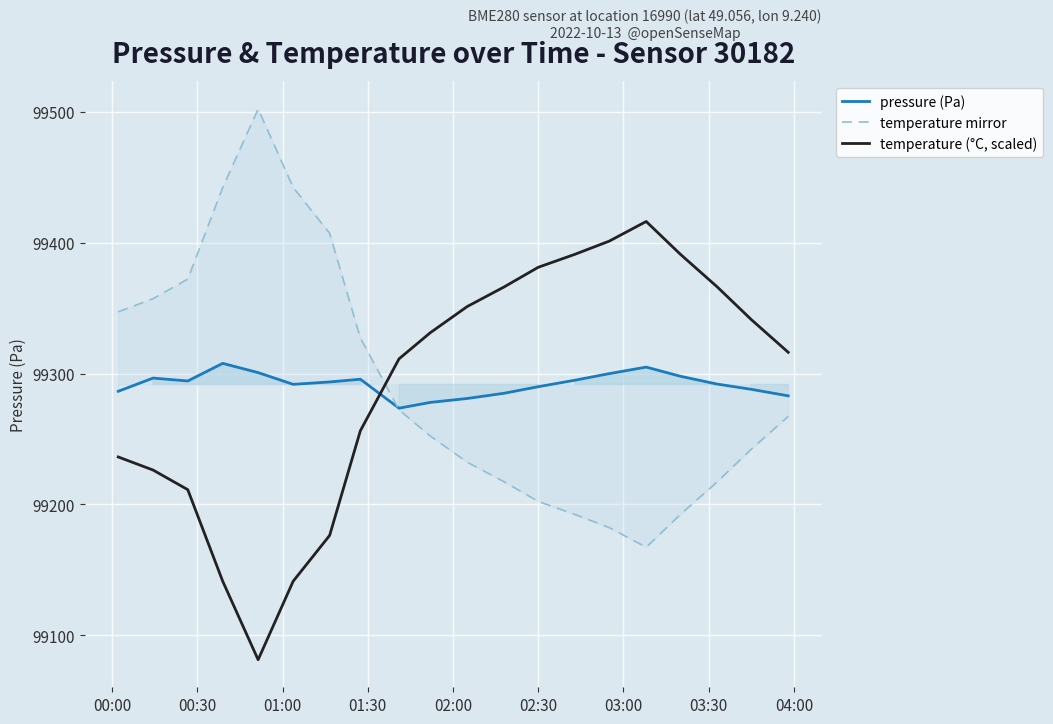

In temperature (°C, scaled), how many points are higher than both neighbors (excluding endpoints)?

1